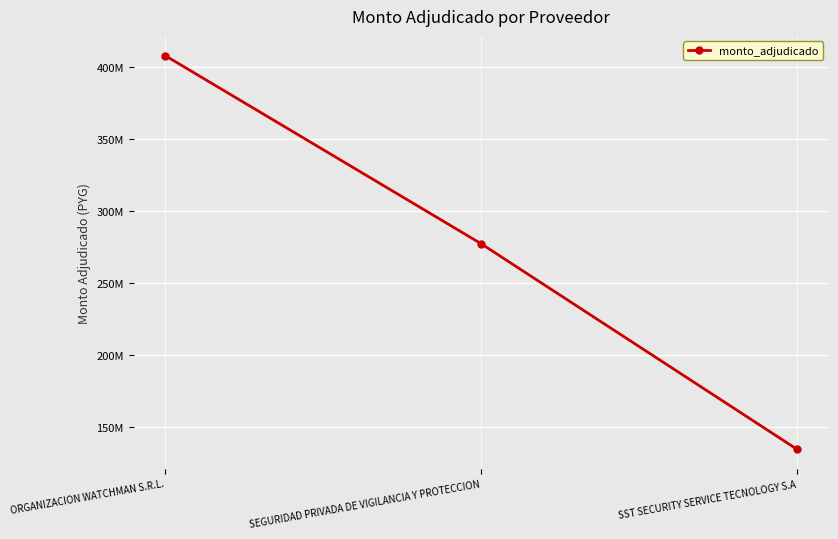

Does the chart have visible grid lines?

Yes